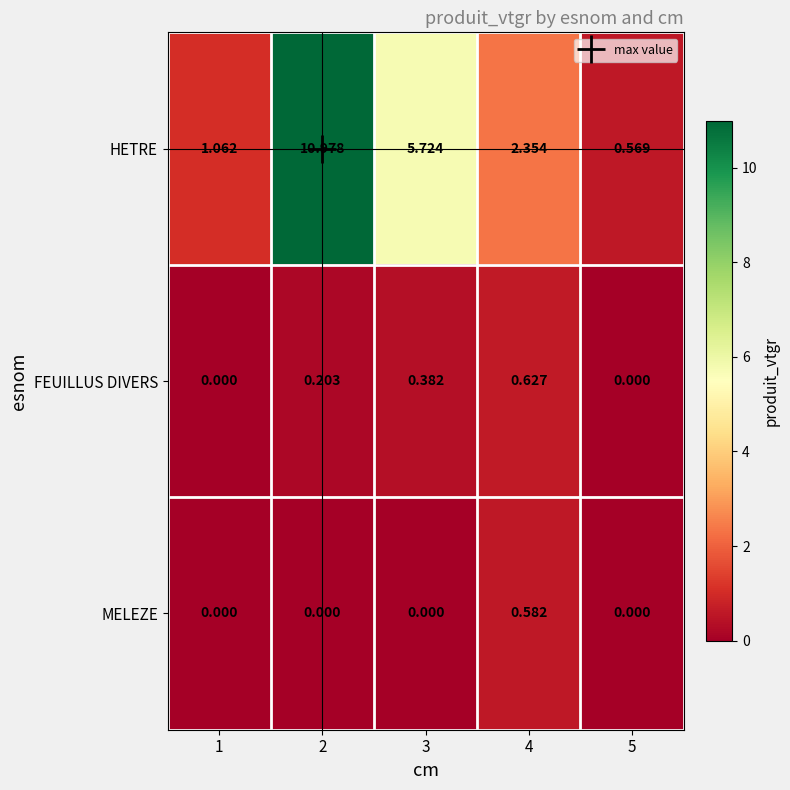

Is the value of MELEZE at 3 greater than the value of HETRE at 4?

No